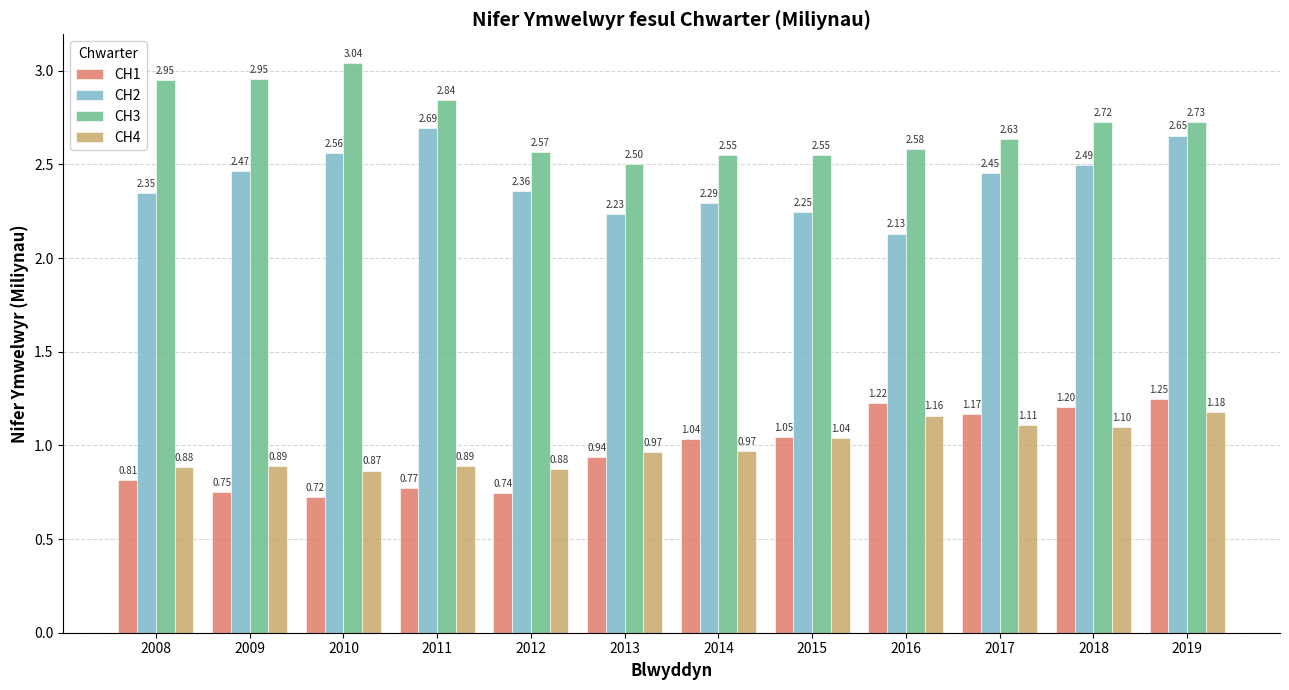

What are all the series names shown in the legend?

CH1, CH2, CH3, CH4